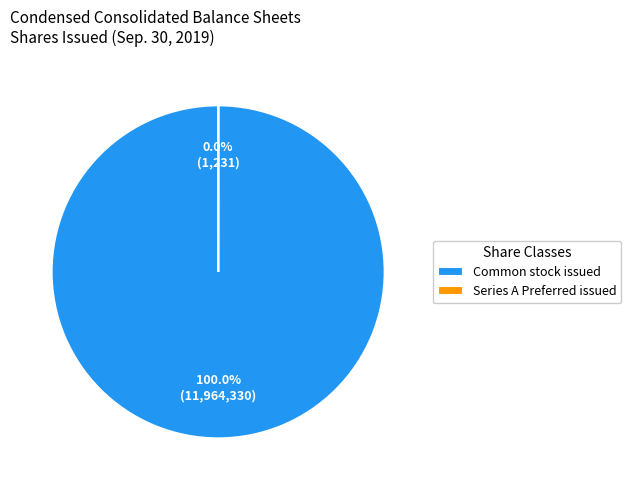

Which slice is the largest?

Common stock issued